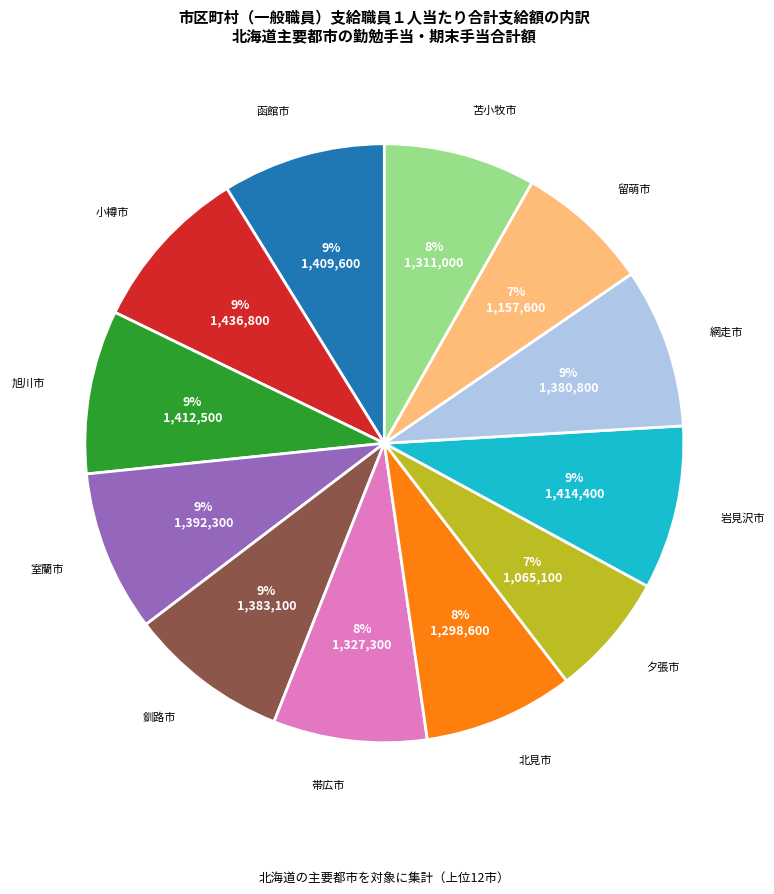

To the nearest percent, what percentage of the pie is 函館市?

9%